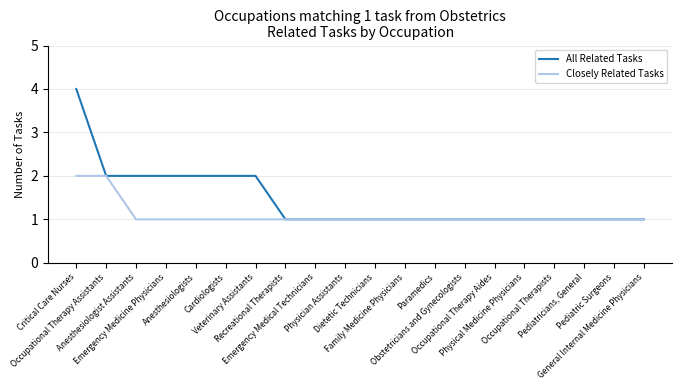

What is the total value across all series at General Internal Medicine Physicians?

2